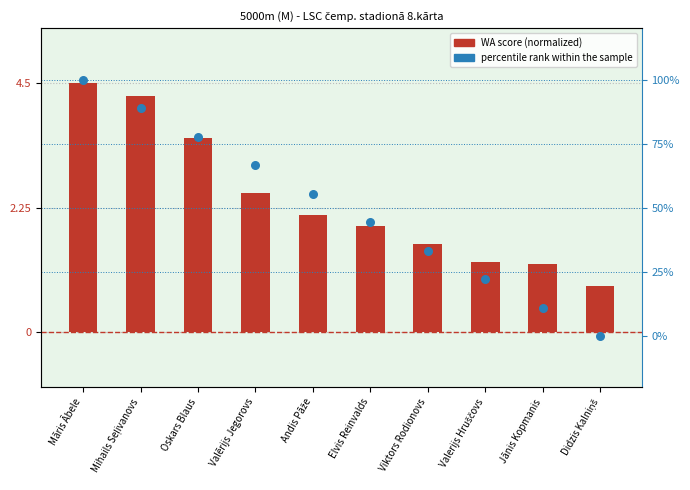

What are all the series names shown in the legend?

WA score (normalized), percentile rank within the sample